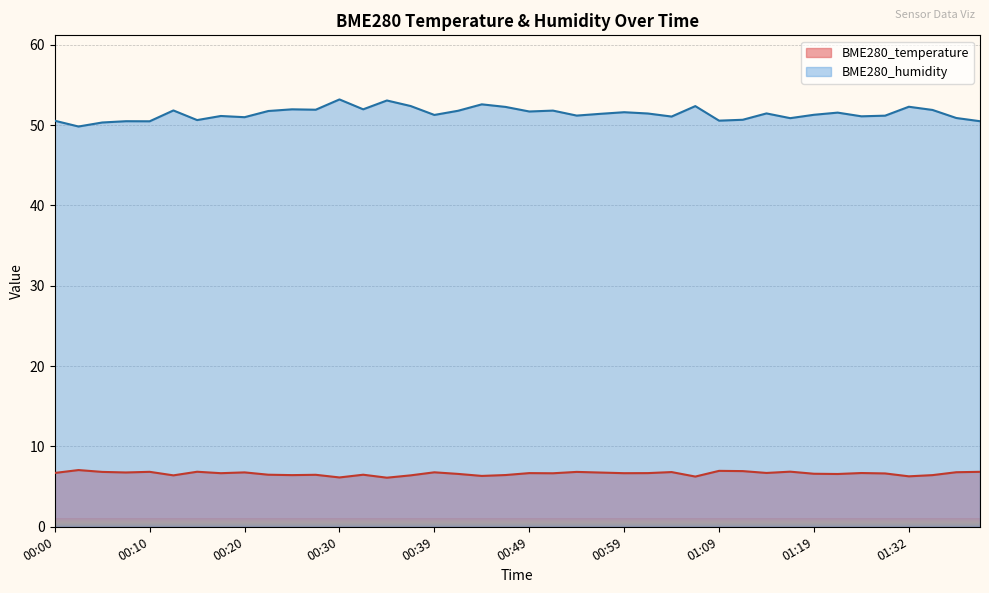

How many interior local peaks does the BME280_temperature series have?

13